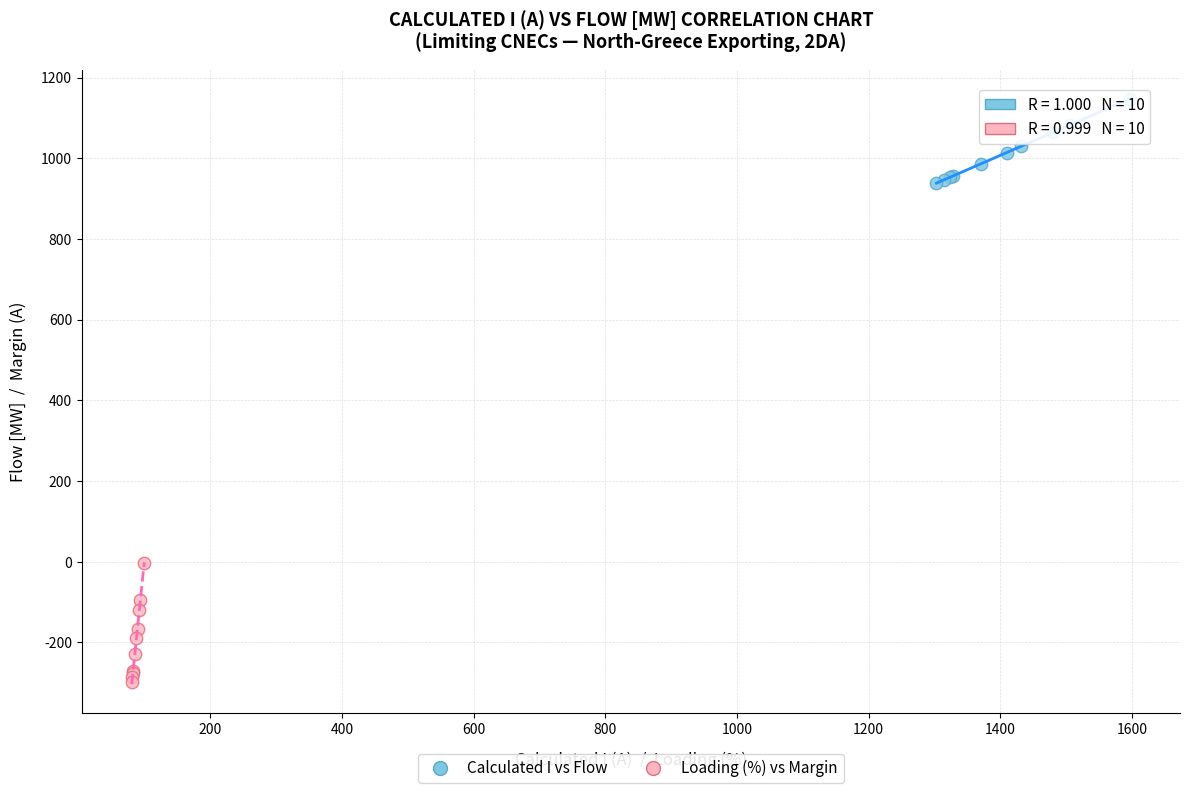

Which series has the widest spread of Y values?

Loading (%) vs Margin